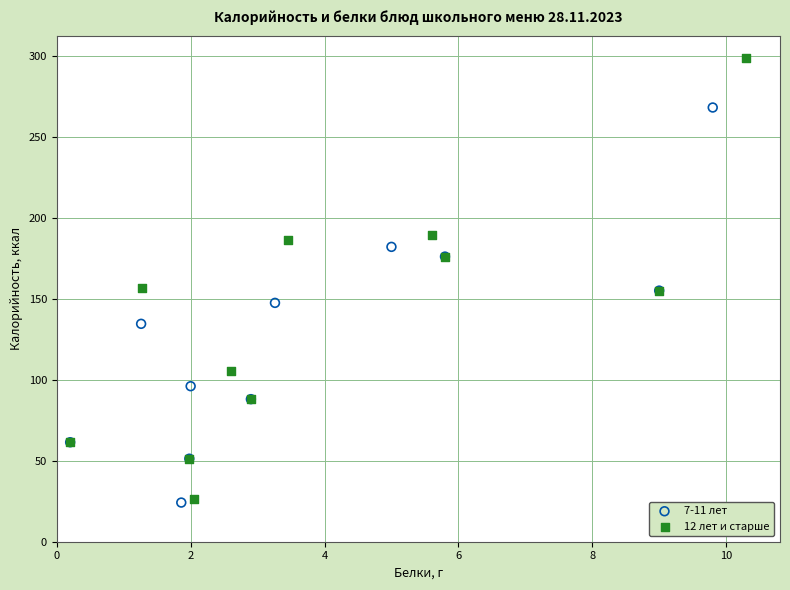

Which series has the largest Y range (max minus min)?

12 лет и старше